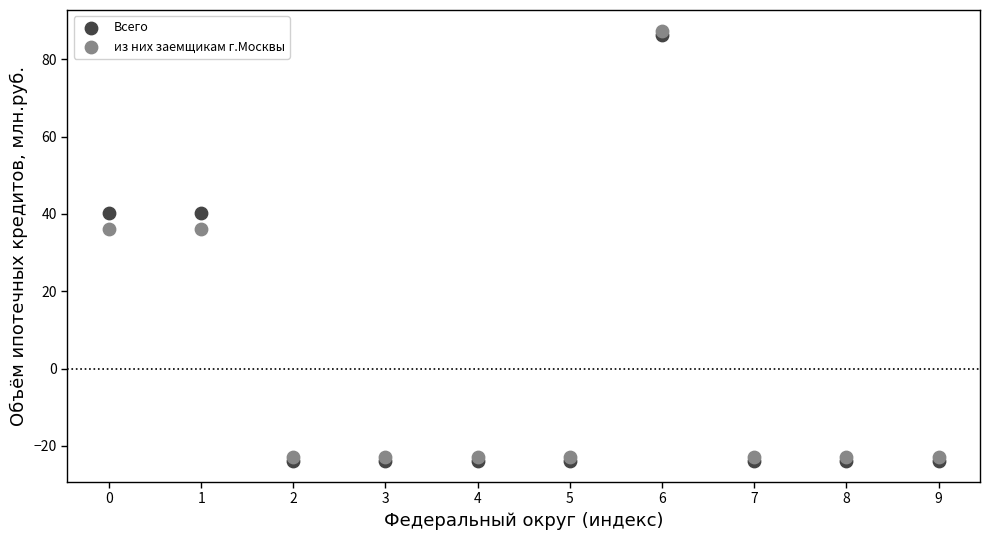

What are all the series names shown in the legend?

Всего, из них заемщикам г.Москвы